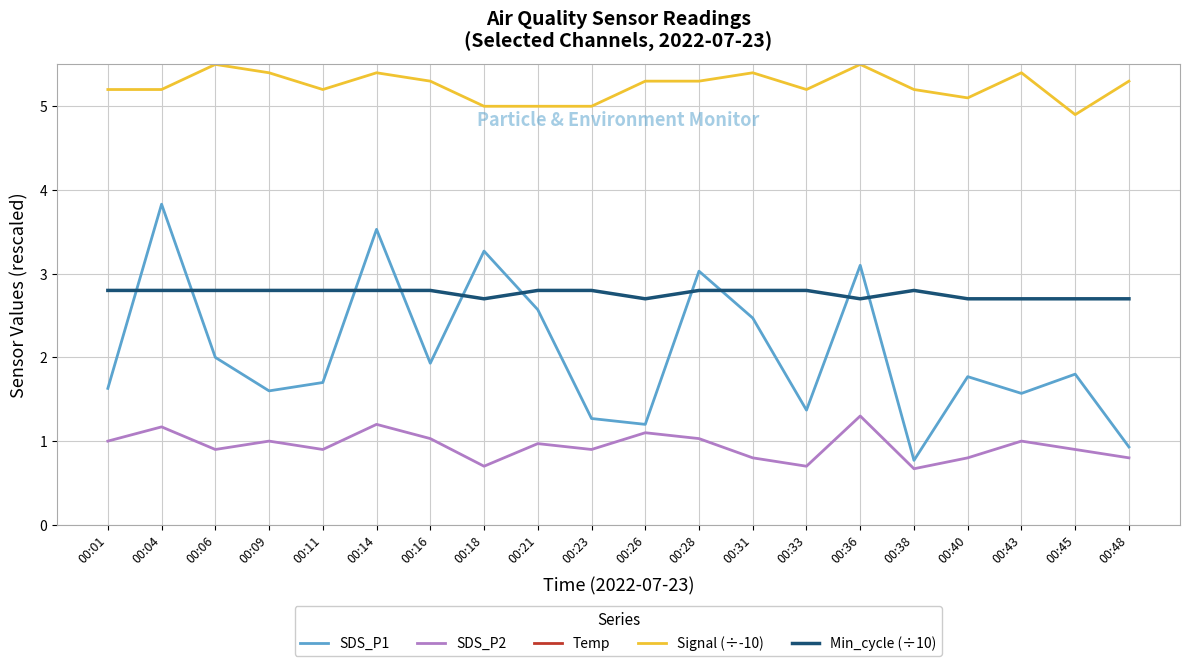

Rank the series by their maximum value, from lowest to highest.

SDS_P2, Min_cycle (÷10), SDS_P1, Signal (÷-10), Temp